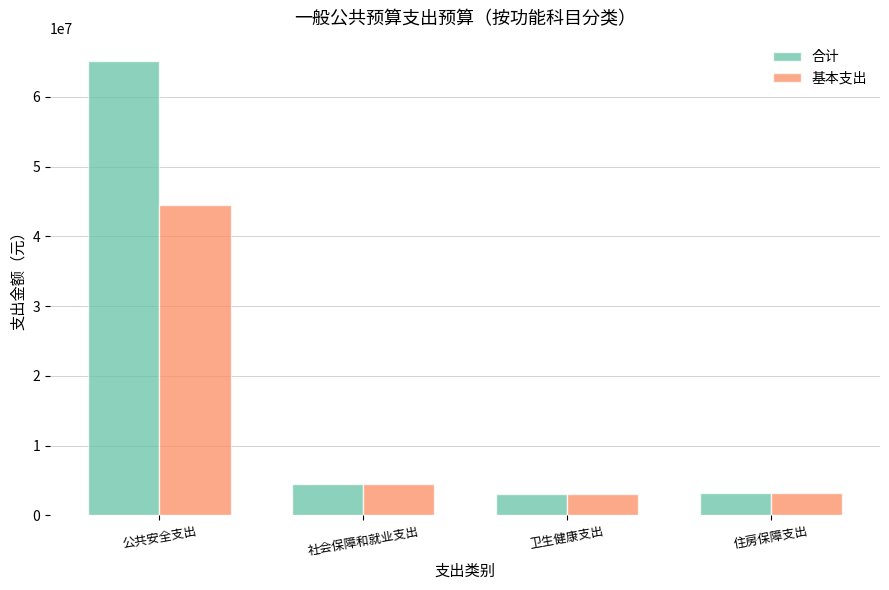

What is the label of the 4th bar from the left?

住房保障支出